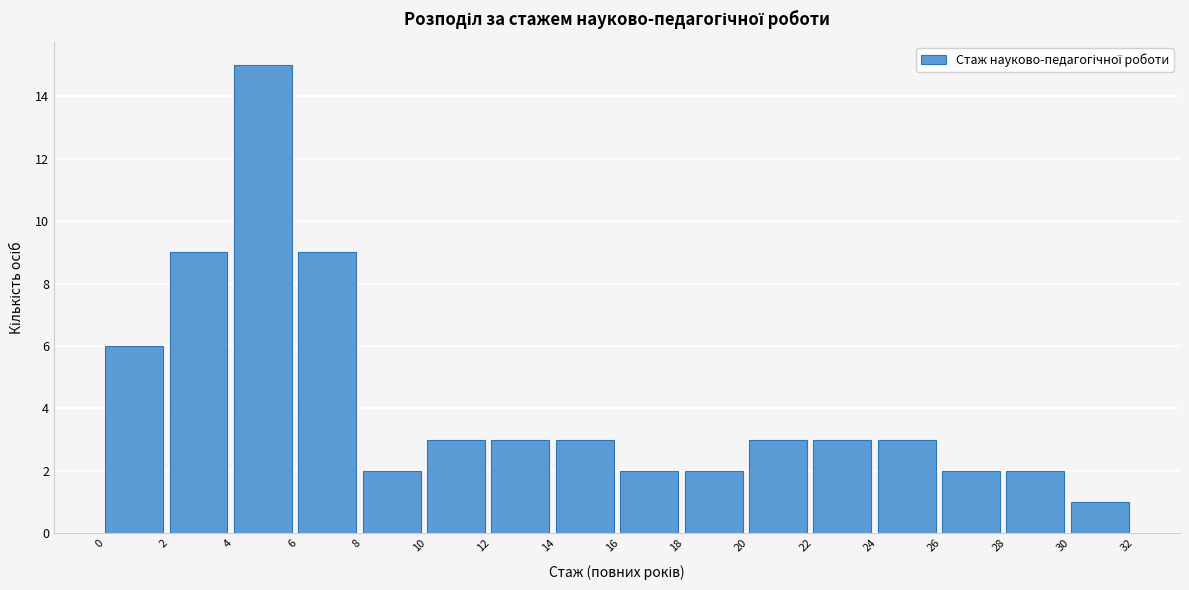

Reading left to right, list every bar in this chart as the range it spans on the x-axis followed by its height. The values are not printed on the chart, so give them approximately, as read against the axis.

0 to 2: 6
2 to 4: 9
4 to 6: 15
6 to 8: 9
8 to 10: 2
10 to 12: 3
12 to 14: 3
14 to 16: 3
16 to 18: 2
18 to 20: 2
20 to 22: 3
22 to 24: 3
24 to 26: 3
26 to 28: 2
28 to 30: 2
30 to 32: 1